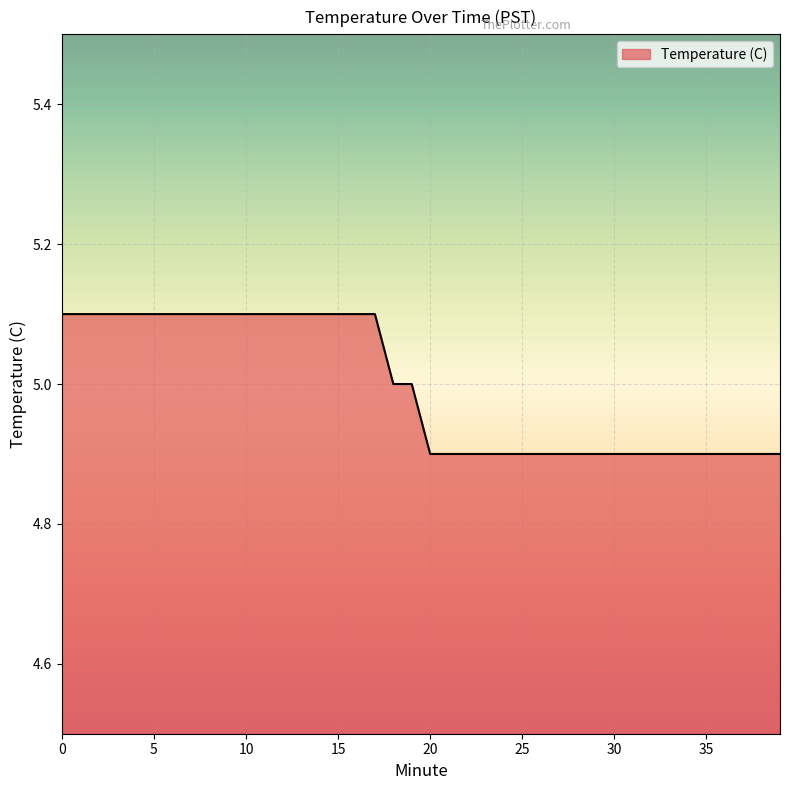

Count the values in the range 4 to 5.

22